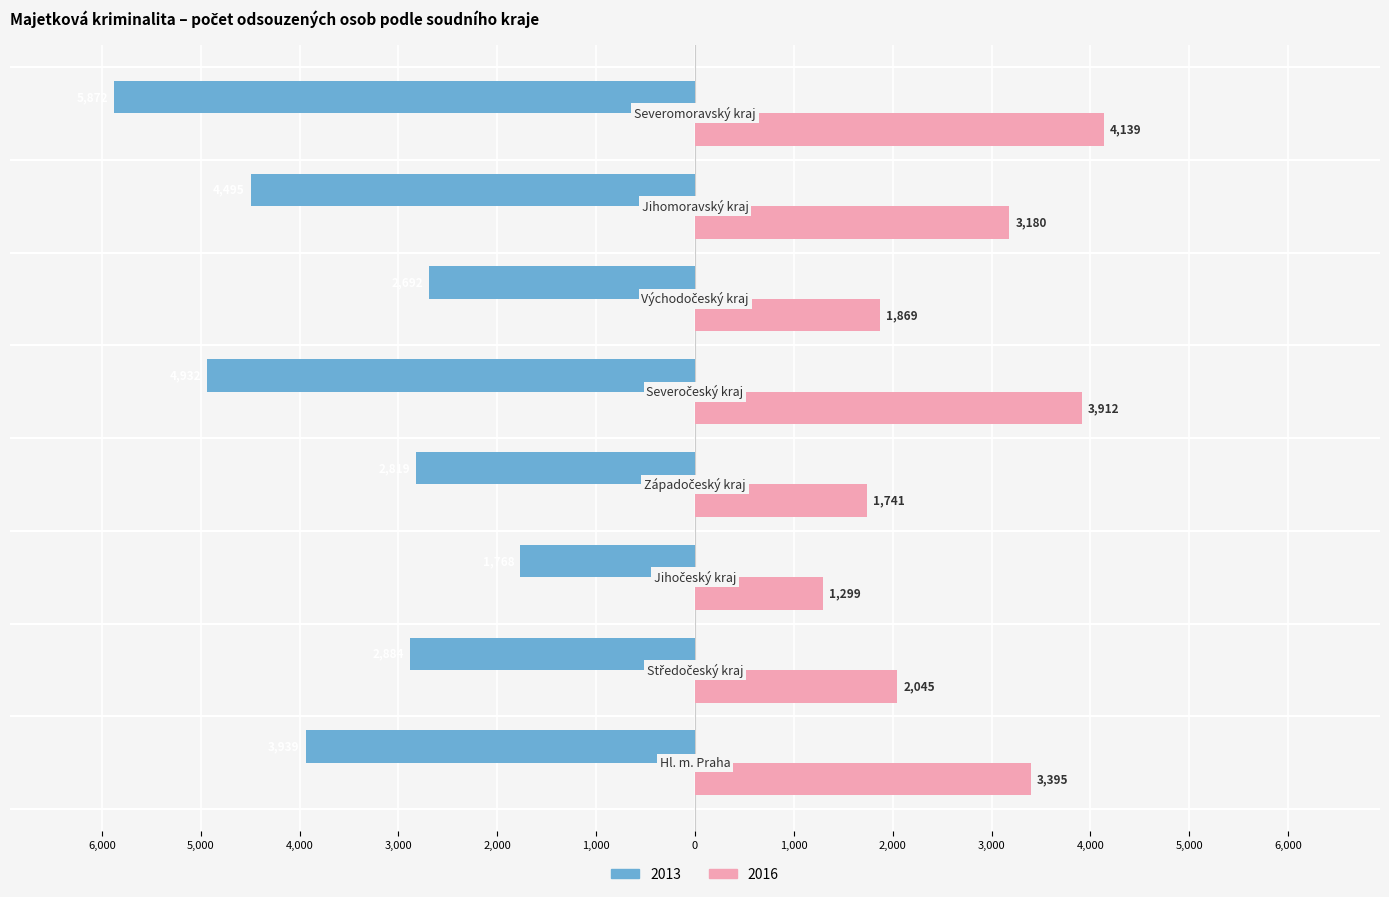

Reading left to right, extract all data points from this chart.

2013: Hl. m. Praha=-3939	Středočeský kraj=-2884	Jihočeský kraj=-1768	Západočeský kraj=-2819	Severočeský kraj=-4932	Východočeský kraj=-2692	Jihomoravský kraj=-4495	Severomoravský kraj=-5872
2016: Hl. m. Praha=3395	Středočeský kraj=2045	Jihočeský kraj=1299	Západočeský kraj=1741	Severočeský kraj=3912	Východočeský kraj=1869	Jihomoravský kraj=3180	Severomoravský kraj=4139